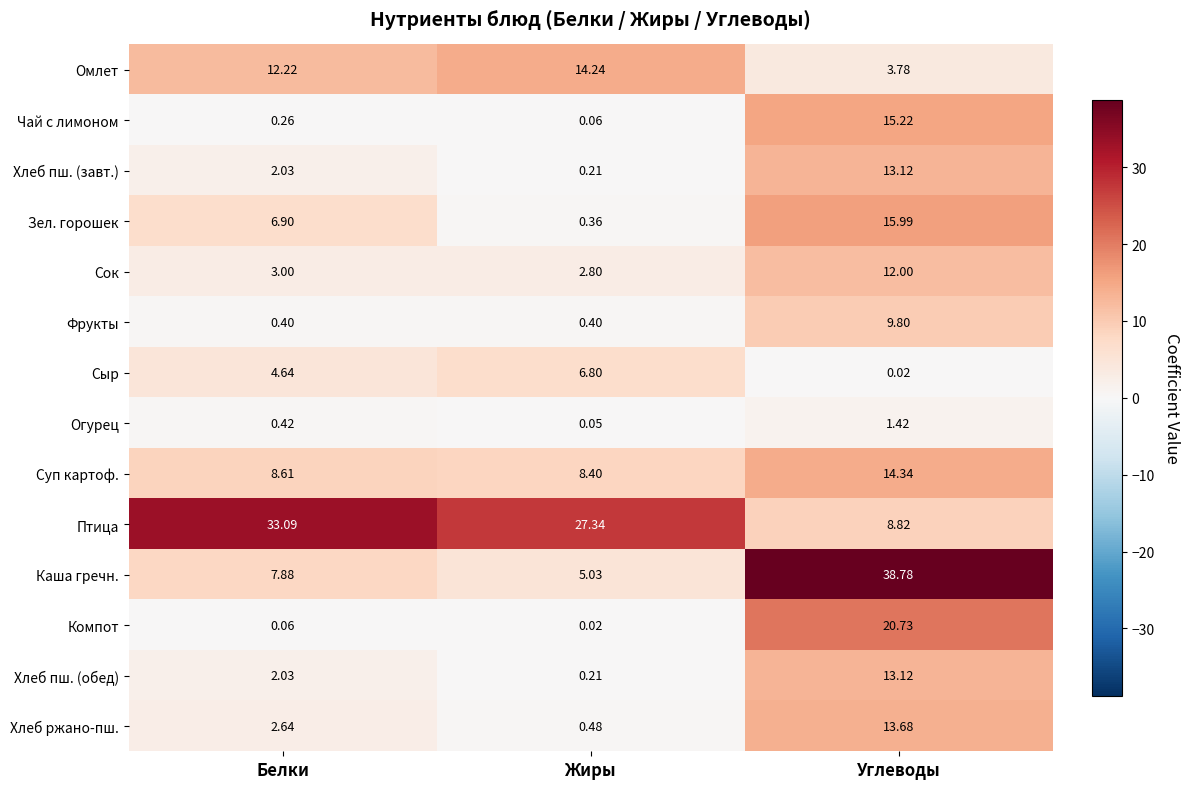

List the labels in order of Компот value, smallest first.

Жиры, Белки, Углеводы